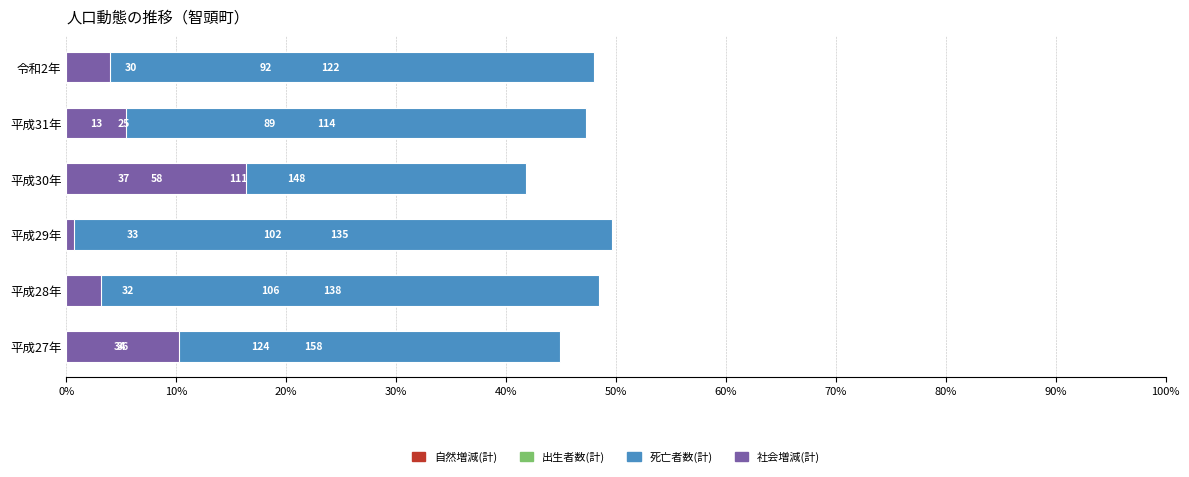

Reading left to right, what are all the values shown in this chart?

自然増減(計): 35.2	37.2	37.5	31.4	36.9	36.2
出生者数(計): 9.7	11.2	12.1	10.5	10.4	11.8
死亡者数(計): 44.9	48.4	49.6	41.8	47.3	48.0
社会増減(計): 10.2	3.2	0.7	16.4	5.4	3.9